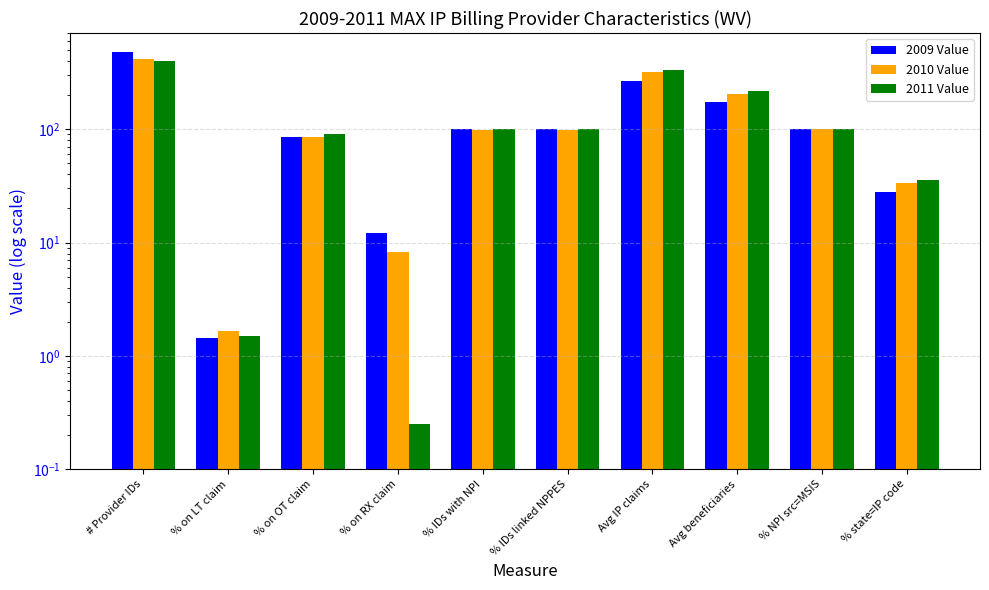

What is the label of the 8th bar from the right?

% on OT claim